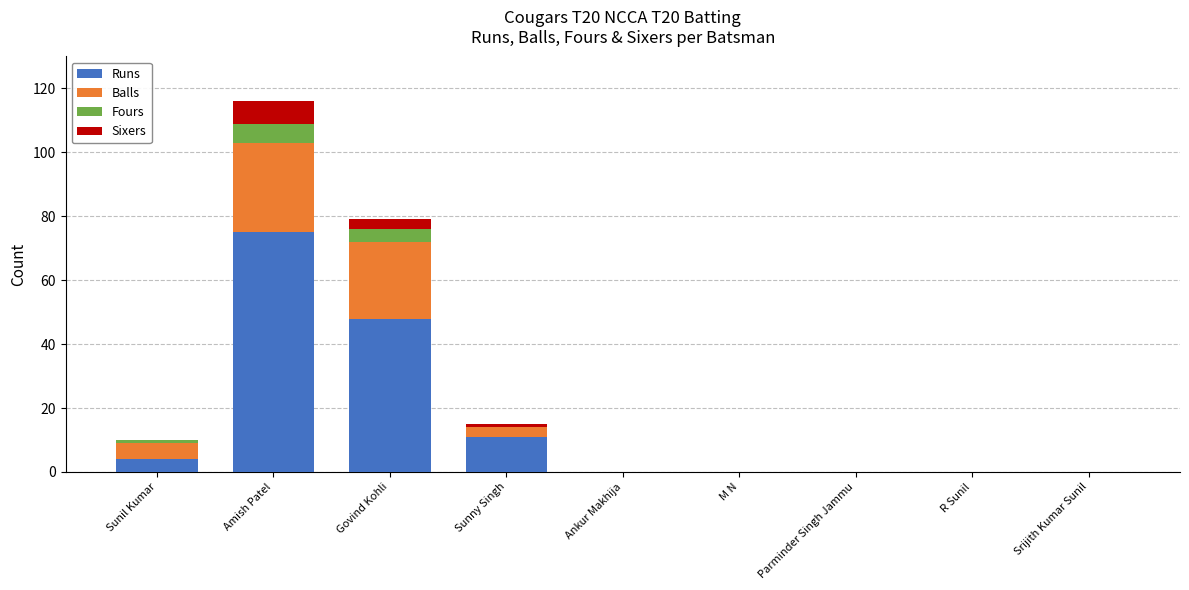

Count the number of categories in the chart.

9